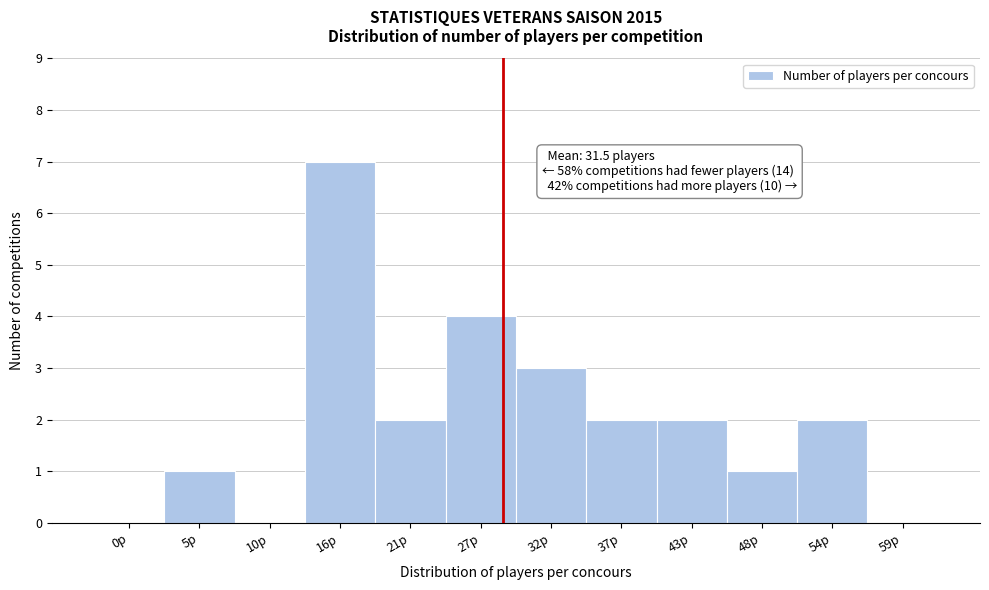

Reading left to right, transcribe all the data shown in this chart.

0p=0	5p=1	10p=0	16p=7	21p=2	27p=4	32p=3	37p=2	43p=2	48p=1	54p=2	59p=0